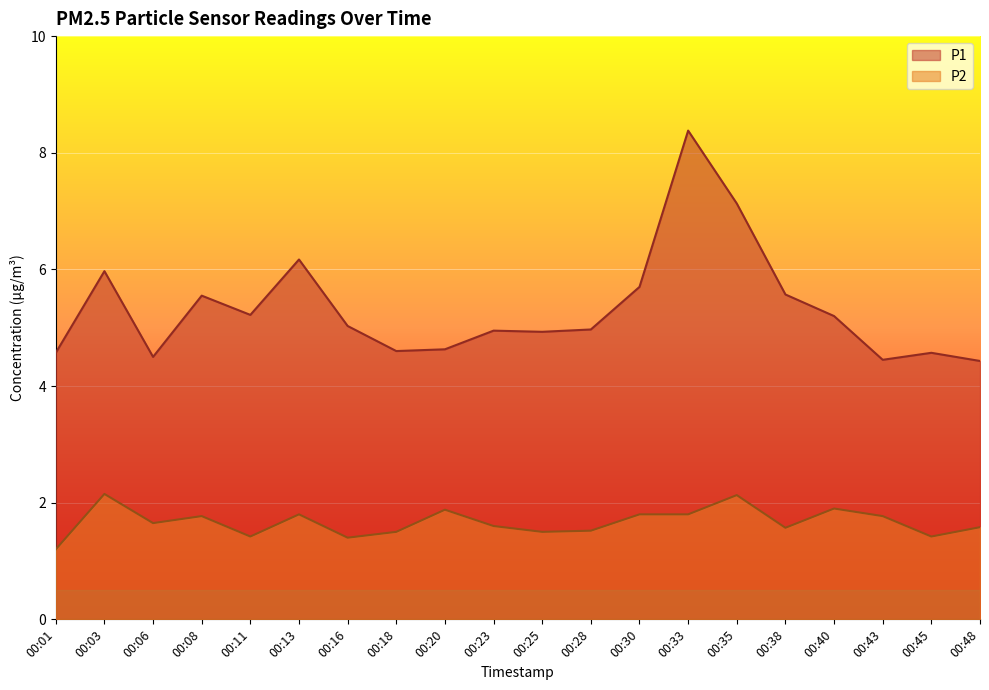

The value of P1 at 00:01 is 4.6. True or false?

True